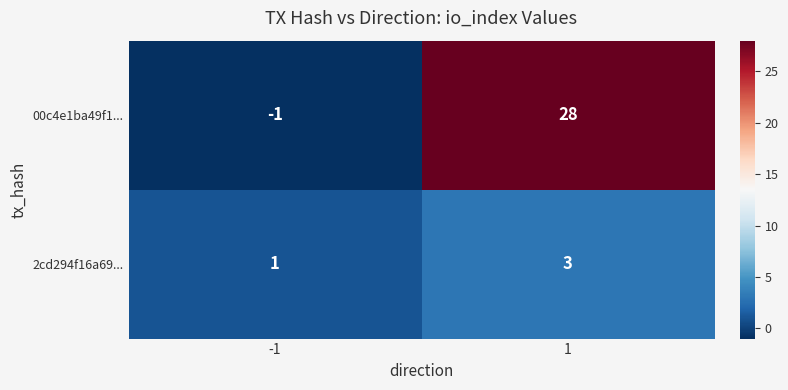

What is the sum of the 00c4e1ba49f1... values at -1 and 1?

27